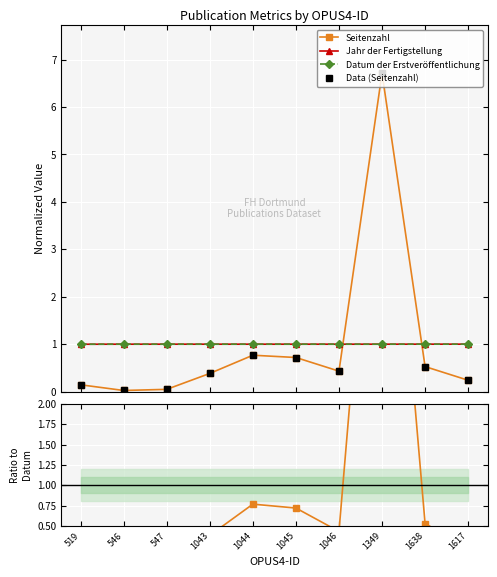

Where is the first local maximum for Seitenzahl?

1044